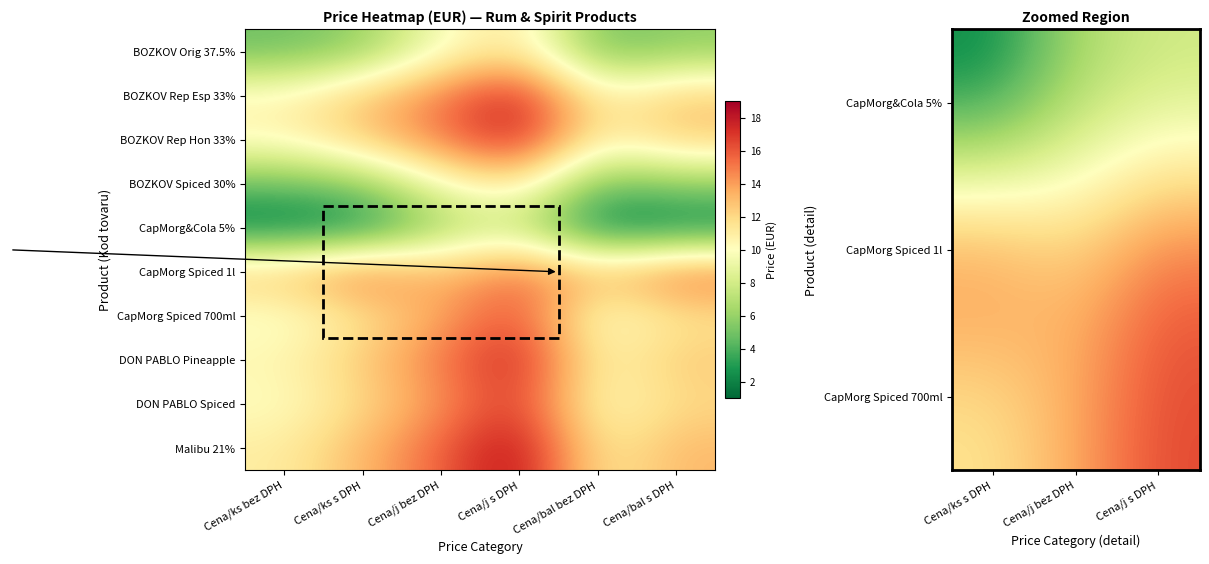

Reading left to right, transcribe all the data shown in this chart.

745399: Cena/ks bez DPH=4.8	Cena/ks s DPH=5.8	Cena/j bez DPH=9.7	Cena/j s DPH=11.6	Cena/bal bez DPH=4.8	Cena/bal s DPH=5.8
82937: Cena/ks bez DPH=10.5	Cena/ks s DPH=12.6	Cena/j bez DPH=15.0	Cena/j s DPH=18.0	Cena/bal bez DPH=10.5	Cena/bal s DPH=12.6
82938: Cena/ks bez DPH=10.5	Cena/ks s DPH=12.6	Cena/j bez DPH=15.0	Cena/j s DPH=18.0	Cena/bal bez DPH=10.5	Cena/bal s DPH=12.6
696476: Cena/ks bez DPH=4.8	Cena/ks s DPH=5.8	Cena/j bez DPH=9.7	Cena/j s DPH=11.6	Cena/bal bez DPH=4.8	Cena/bal s DPH=5.8
66834: Cena/ks bez DPH=1.6	Cena/ks s DPH=1.9	Cena/j bez DPH=6.4	Cena/j s DPH=7.6	Cena/bal bez DPH=1.6	Cena/bal s DPH=1.9
736638: Cena/ks bez DPH=12.9	Cena/ks s DPH=15.5	Cena/j bez DPH=12.9	Cena/j s DPH=15.5	Cena/bal bez DPH=12.9	Cena/bal s DPH=15.5
534480: Cena/ks bez DPH=9.6	Cena/ks s DPH=11.5	Cena/j bez DPH=13.7	Cena/j s DPH=16.4	Cena/bal bez DPH=9.6	Cena/bal s DPH=11.5
85074: Cena/ks bez DPH=10.5	Cena/ks s DPH=12.6	Cena/j bez DPH=15.0	Cena/j s DPH=18.0	Cena/bal bez DPH=10.5	Cena/bal s DPH=12.6
63246: Cena/ks bez DPH=10.0	Cena/ks s DPH=12.0	Cena/j bez DPH=14.3	Cena/j s DPH=17.1	Cena/bal bez DPH=10.0	Cena/bal s DPH=12.0
5406: Cena/ks bez DPH=11.0	Cena/ks s DPH=13.2	Cena/j bez DPH=15.7	Cena/j s DPH=18.8	Cena/bal bez DPH=11.0	Cena/bal s DPH=13.2